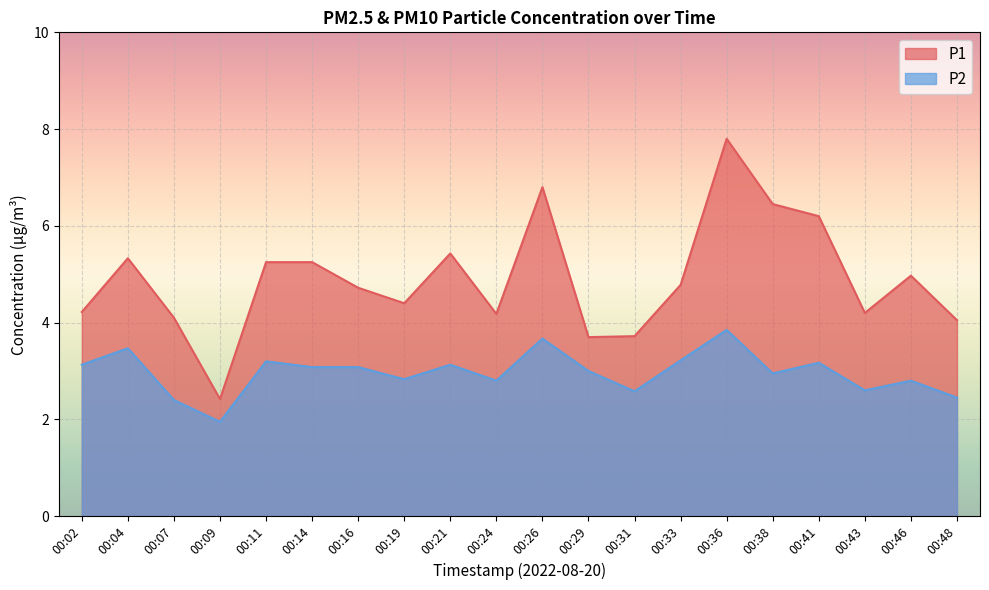

At which label does P2 first exceed 3?

00:02